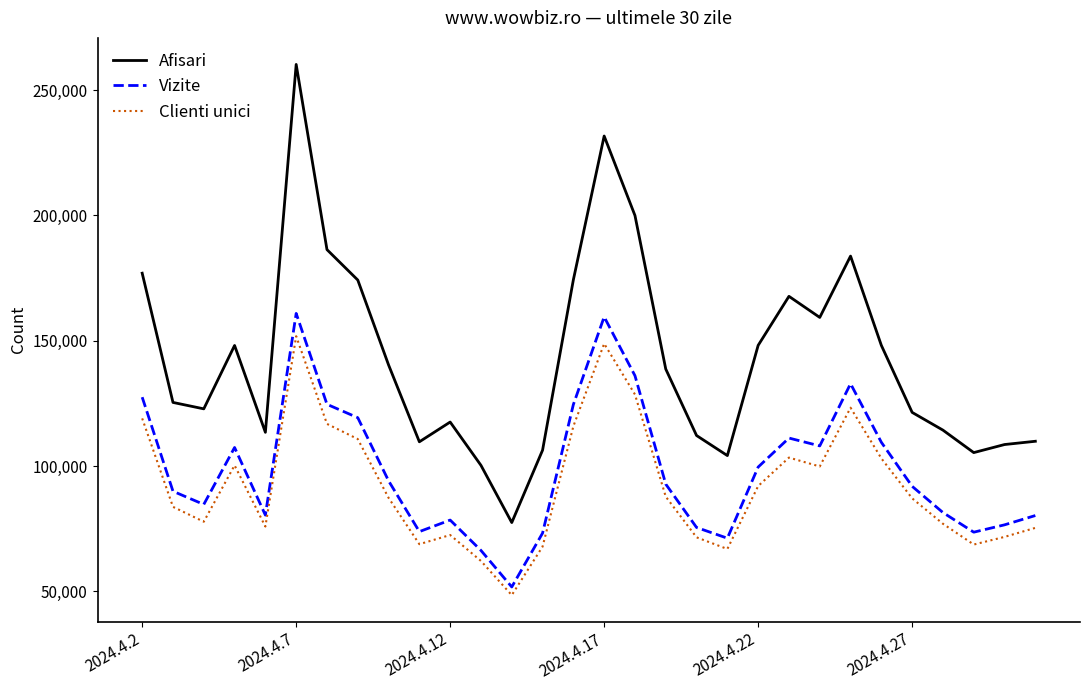

Which series has the largest total across all categories?

Afisari